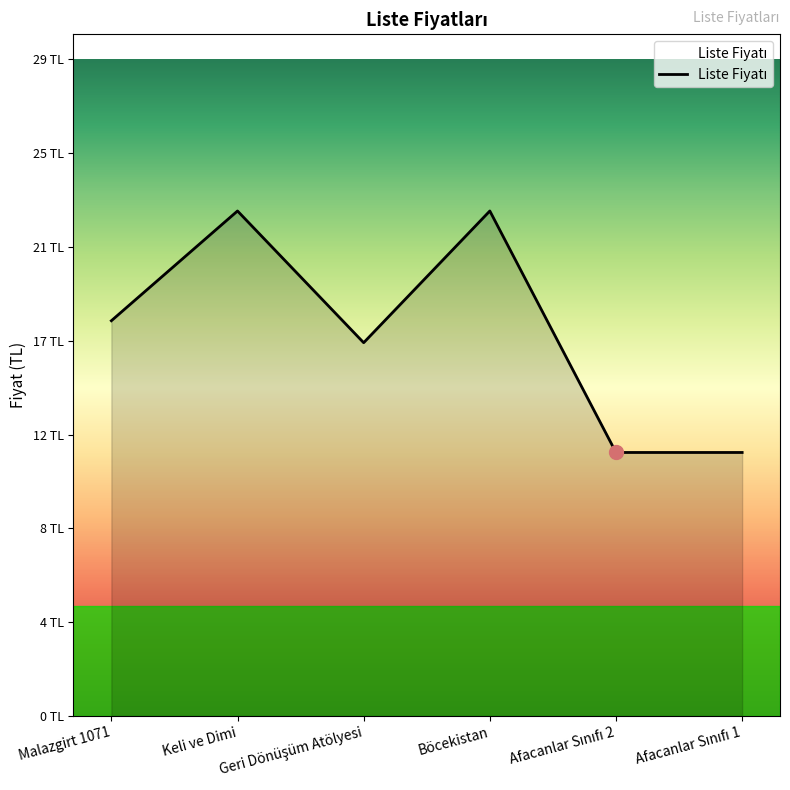

What is the greatest value displayed?

23